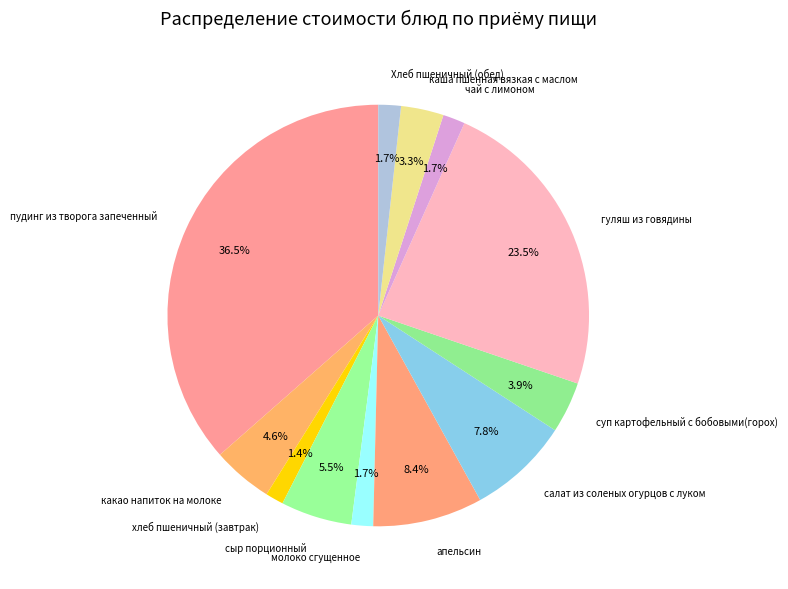

To the nearest percent, what is the difference between the суп картофельный с бобовыми(горох) and сыр порционный slice percentages?

2%